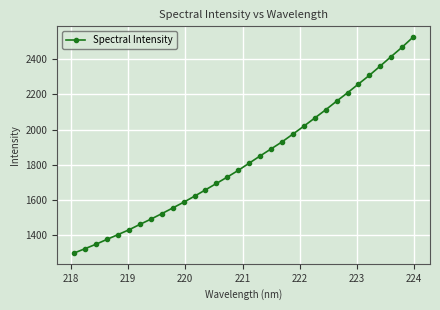

What is the greatest value displayed?

2525.2